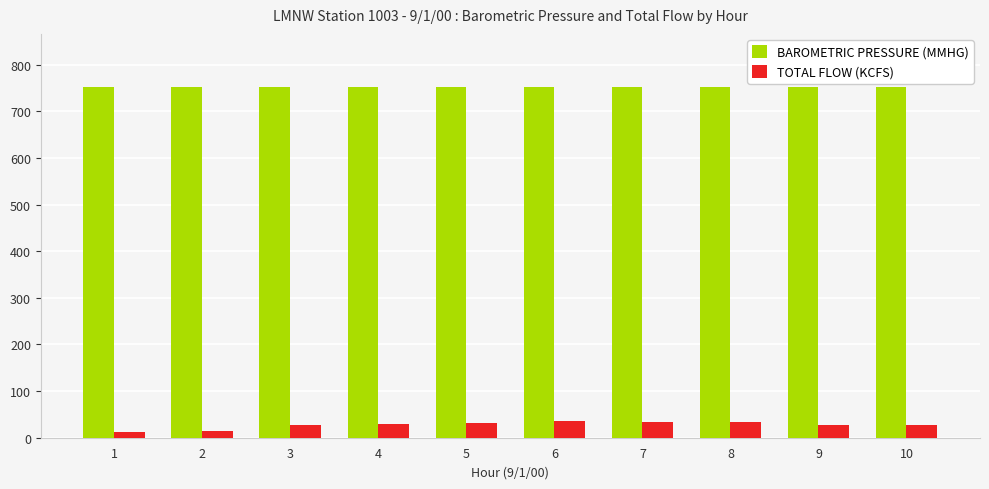

Is the value of BAROMETRIC PRESSURE (MMHG) at 5 greater than the value of TOTAL FLOW (KCFS) at 10?

Yes